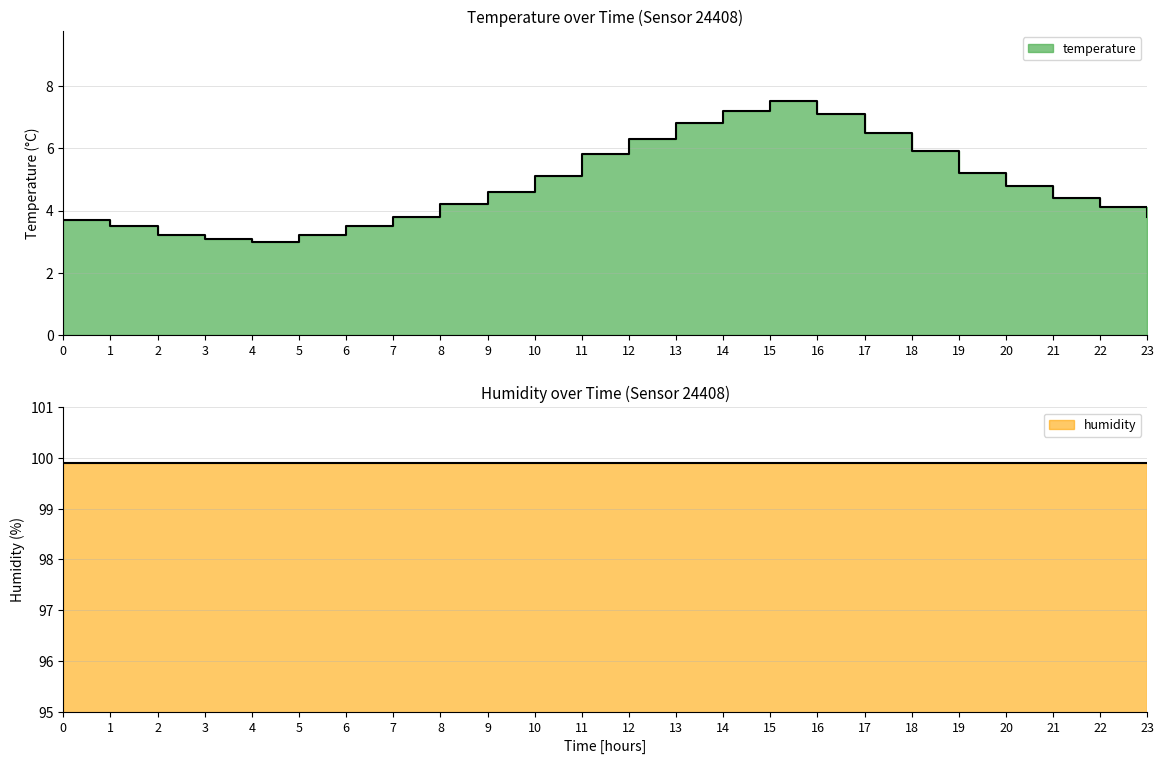

What position from the right is 09:00?

15